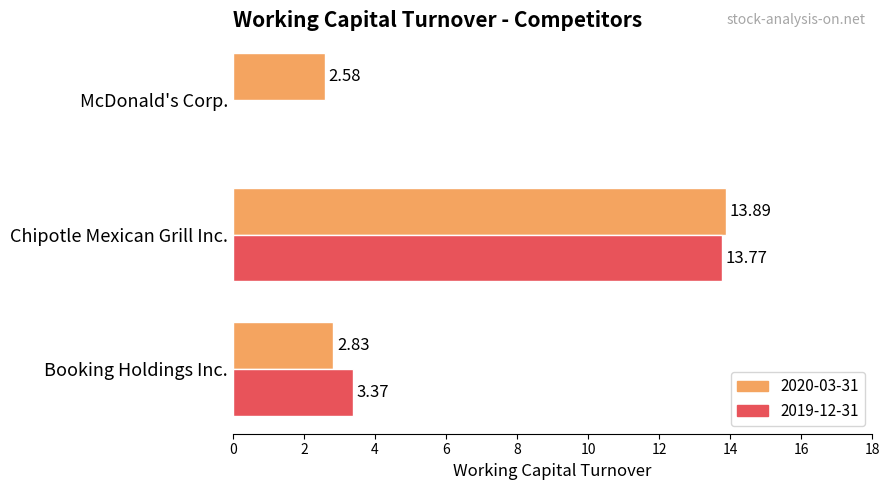

Is the value of 2019-12-31 at Chipotle Mexican Grill Inc. greater than the value of 2020-03-31 at Chipotle Mexican Grill Inc.?

No